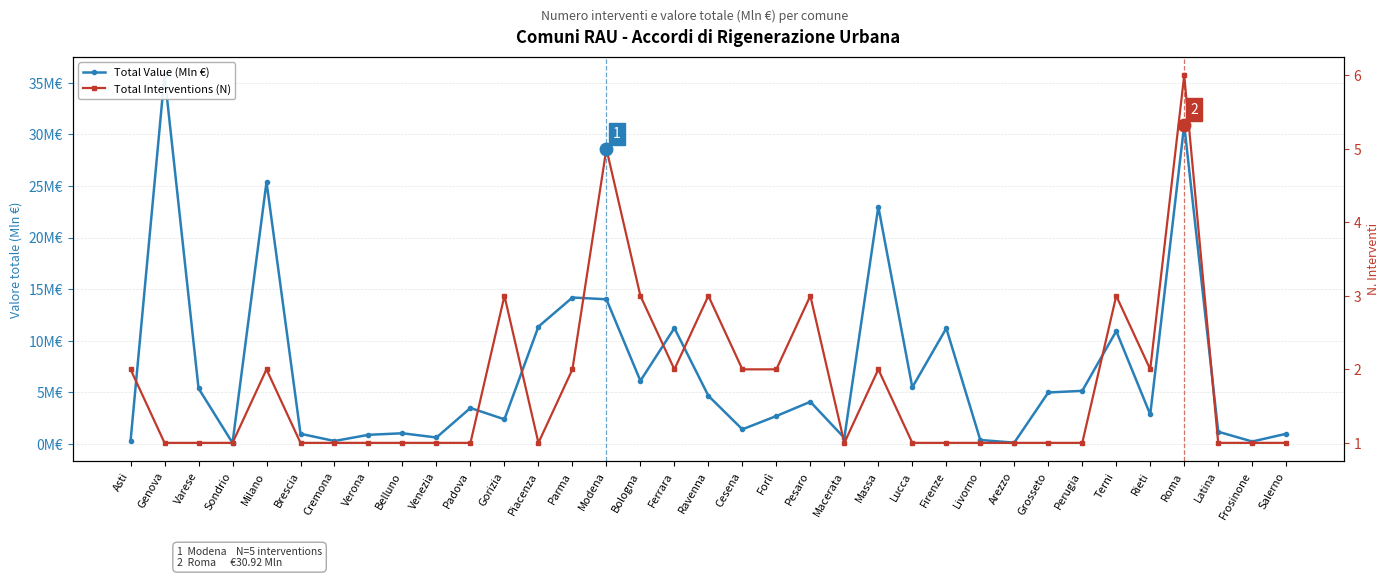

What is the difference between the maximum and minimum values in the Total Interventions (N) series?

5.0